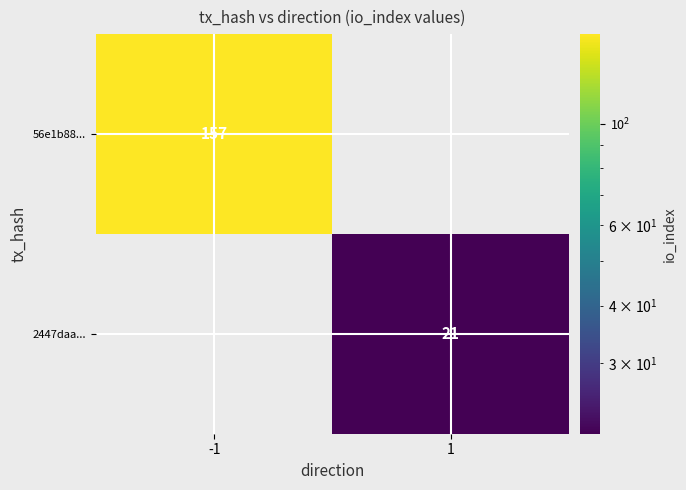

The 56e1b88... series shows 222 at -1. True or false?

False